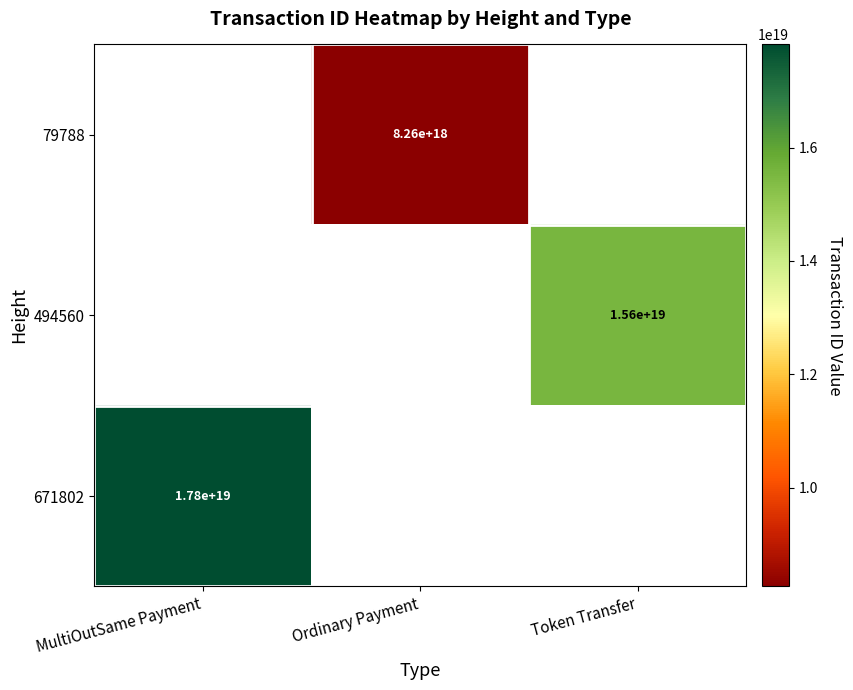

How many categories are shown in the chart?

3